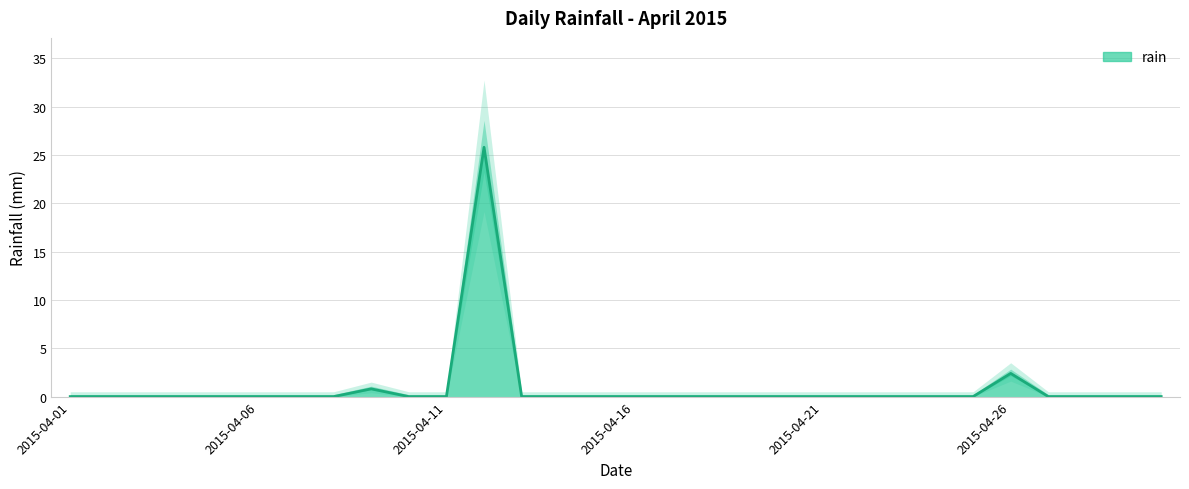

What is the average value?

1.0